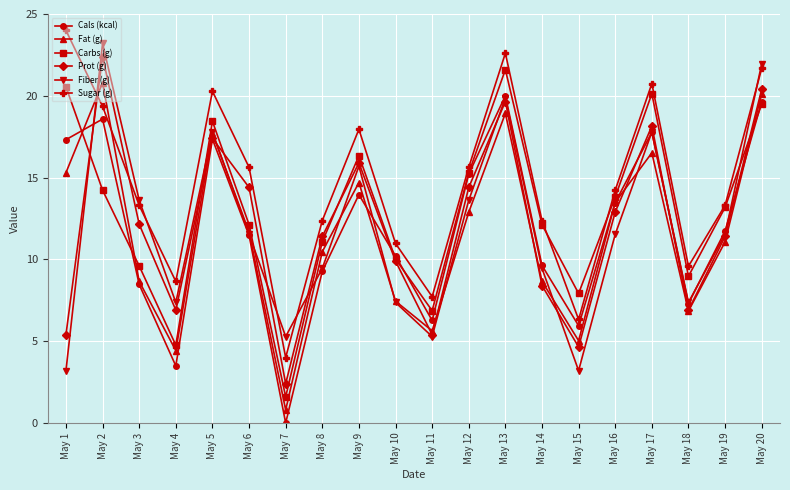

At May 1, list the series in order from smallest to largest.

Fiber (g), Prot (g), Fat (g), Cals (kcal), Carbs (g), Sugar (g)